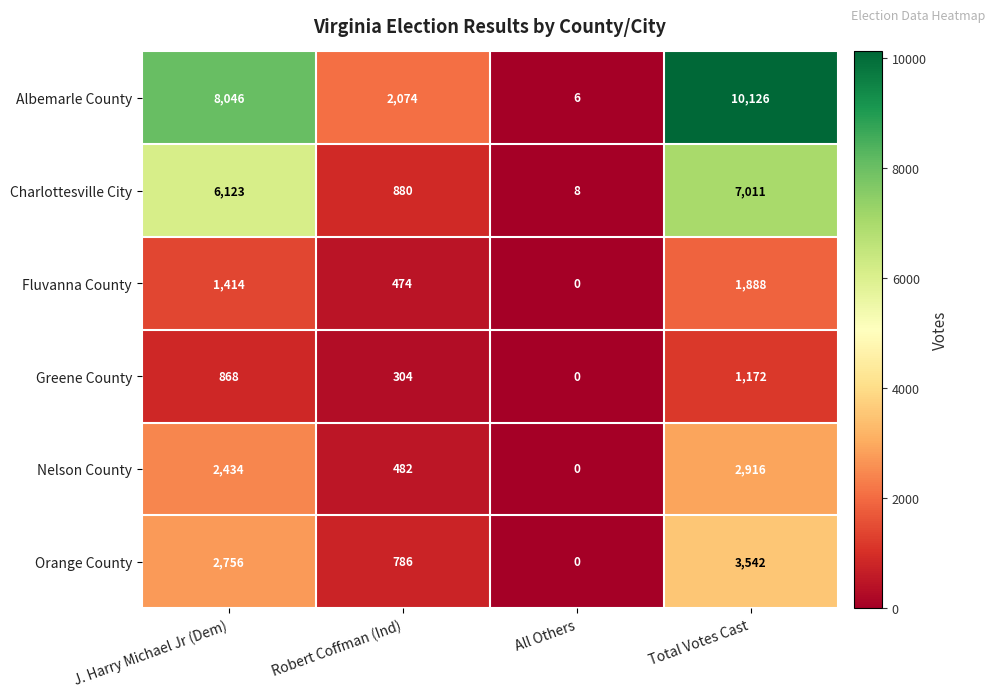

Rank the series by their maximum value, from lowest to highest.

Greene County, Fluvanna County, Nelson County, Orange County, Charlottesville City, Albemarle County